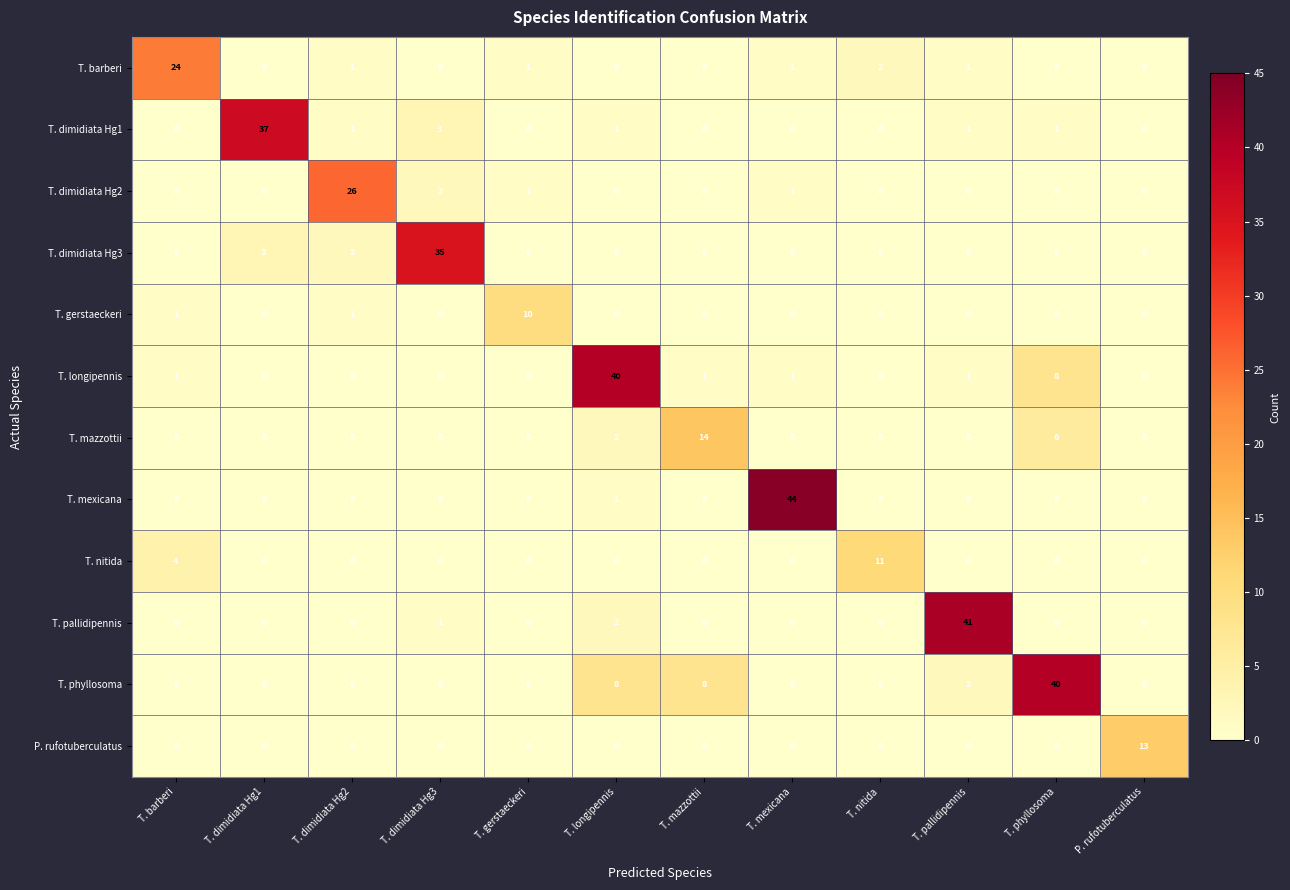

How many series are shown in this chart?

12